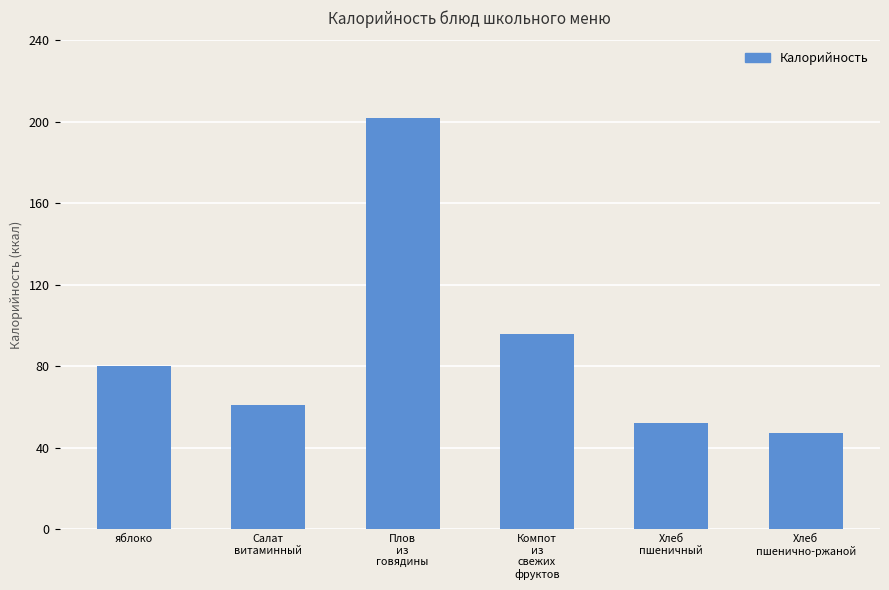

At which label is the value closest to 124?

Компот
из
свежих
фруктов